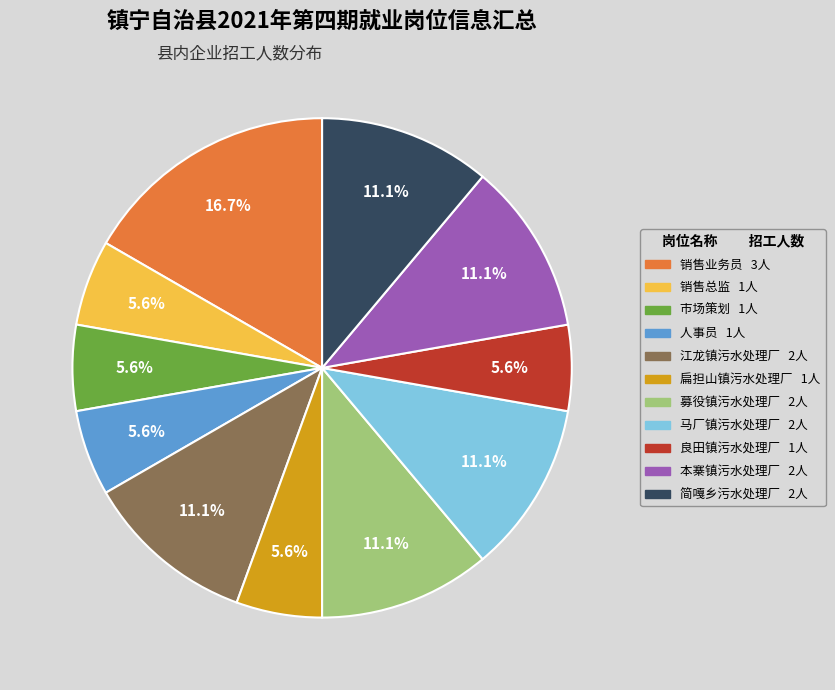

Does 销售业务员 represent more than half of the total?

No